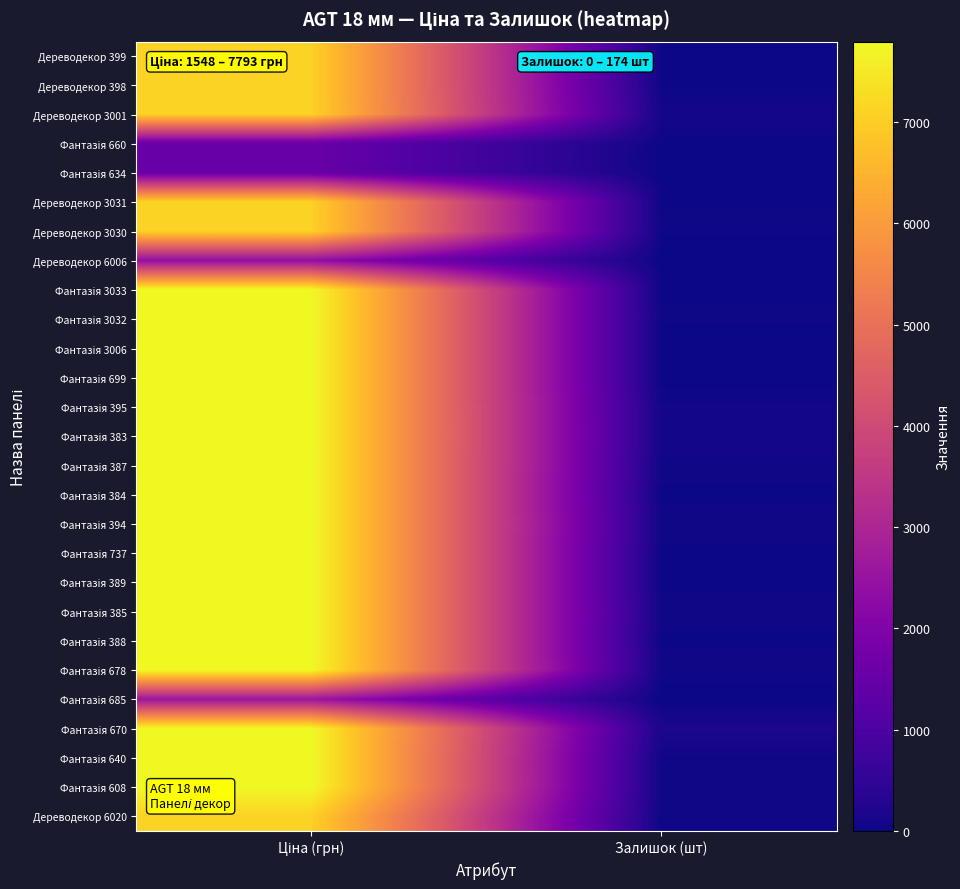

Which series has the widest spread of values?

Фантазія 699